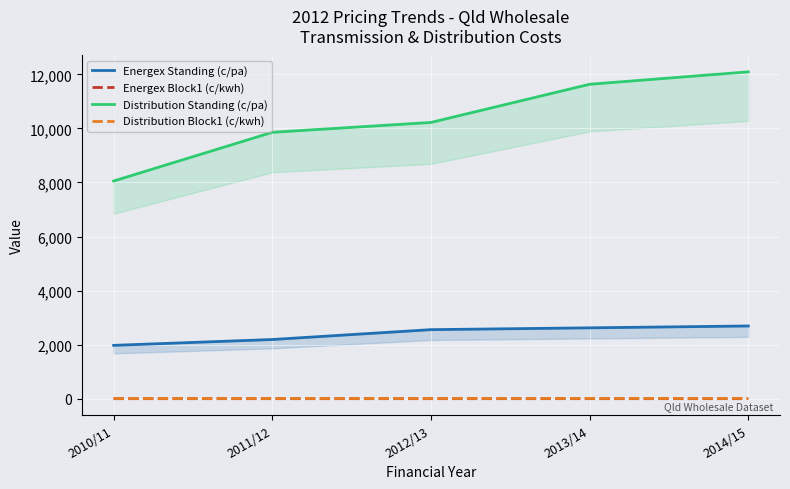

What is the maximum value shown in the chart?

12092.1